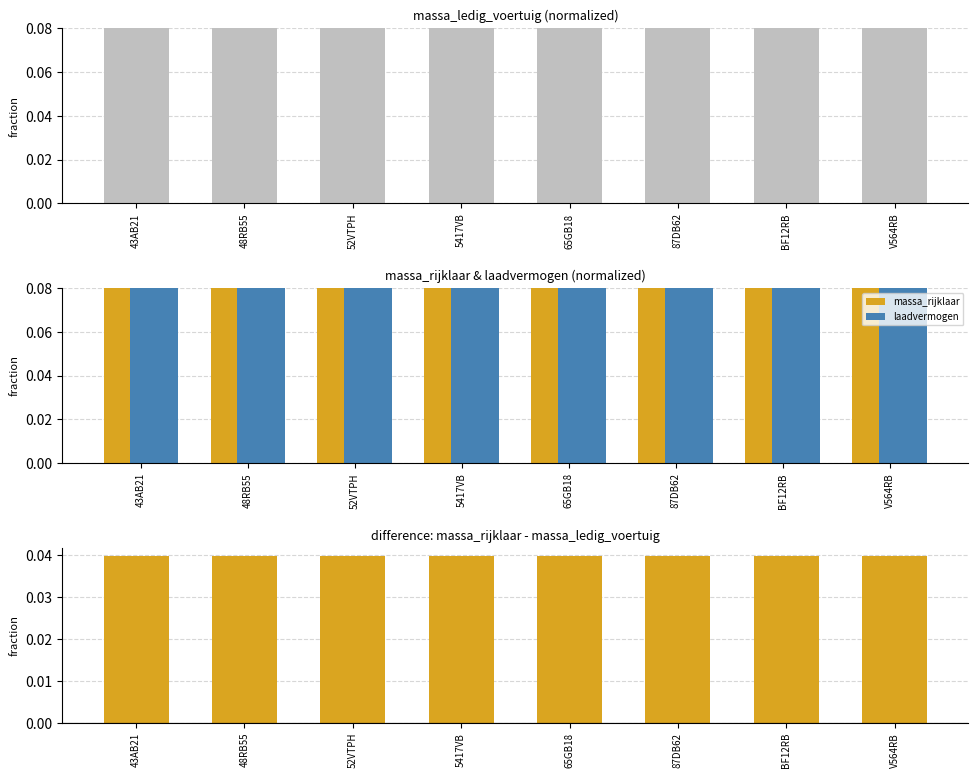

Reading left to right, extract all data points from this chart.

massa_ledig_voertuig: 43AB21=0.8	48RB55=1.0	52VTPH=0.8	5417VB=0.8	65GB18=0.9	87DB62=0.9	BF12RB=0.9	V564RB=0.7
massa_rijklaar: 43AB21=0.9	48RB55=1.0	52VTPH=0.8	5417VB=0.9	65GB18=0.9	87DB62=1.0	BF12RB=0.9	V564RB=0.7
laadvermogen: 43AB21=0.4	48RB55=0.3	52VTPH=0.3	5417VB=0.6	65GB18=0.5	87DB62=0.4	BF12RB=0.5	V564RB=0.2
massa_rijklaar - massa_ledig_voertuig: 43AB21=0.0	48RB55=0.0	52VTPH=0.0	5417VB=0.0	65GB18=0.0	87DB62=0.0	BF12RB=0.0	V564RB=0.0